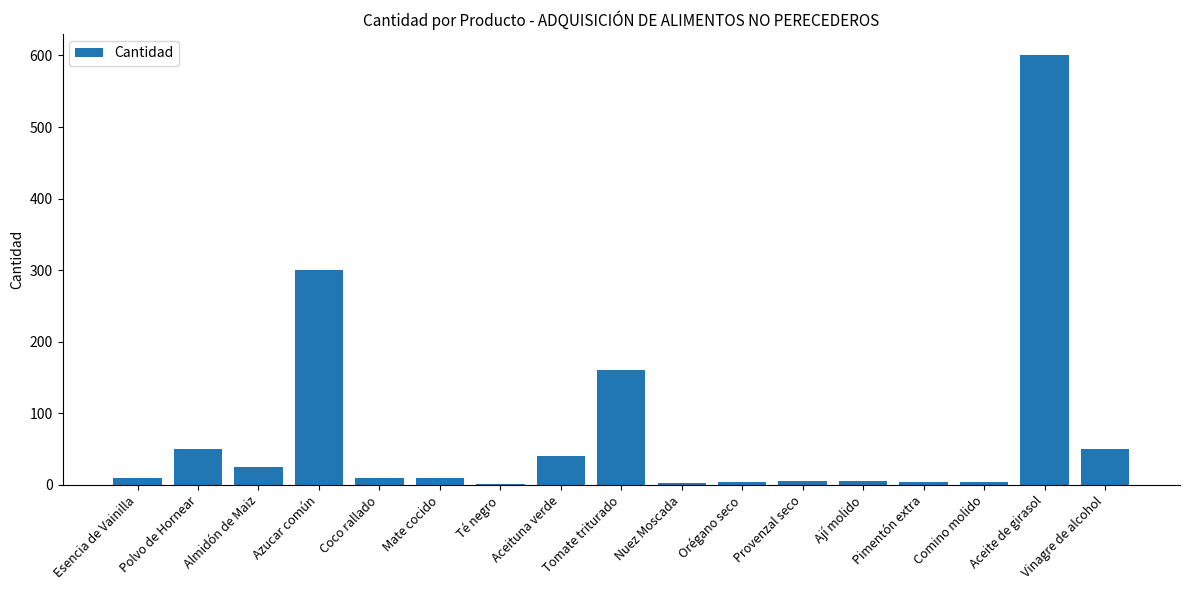

What is the maximum value shown in the chart?

600